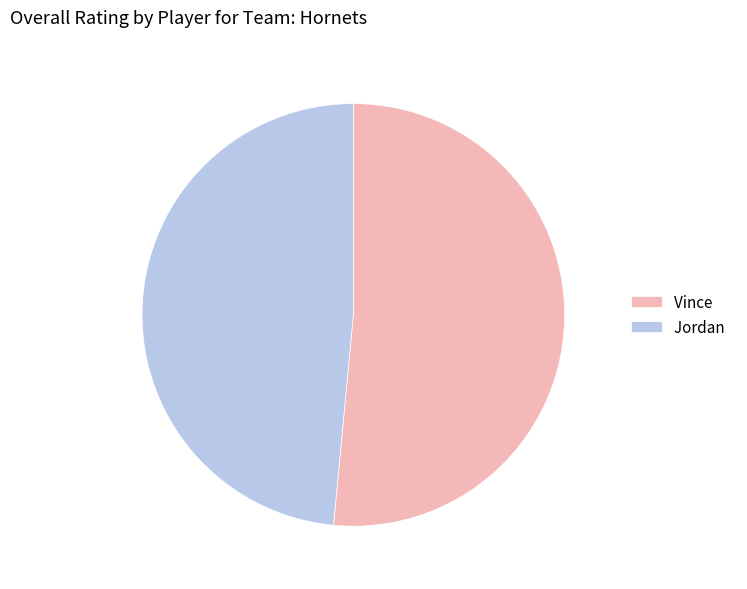

Between Jordan and Vince, which is larger?

Vince